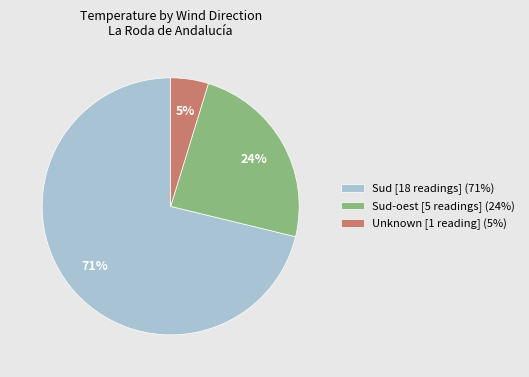

Which has a higher value, Sud [18 readings] (71%) or Unknown [1 reading] (5%)?

Sud [18 readings] (71%)